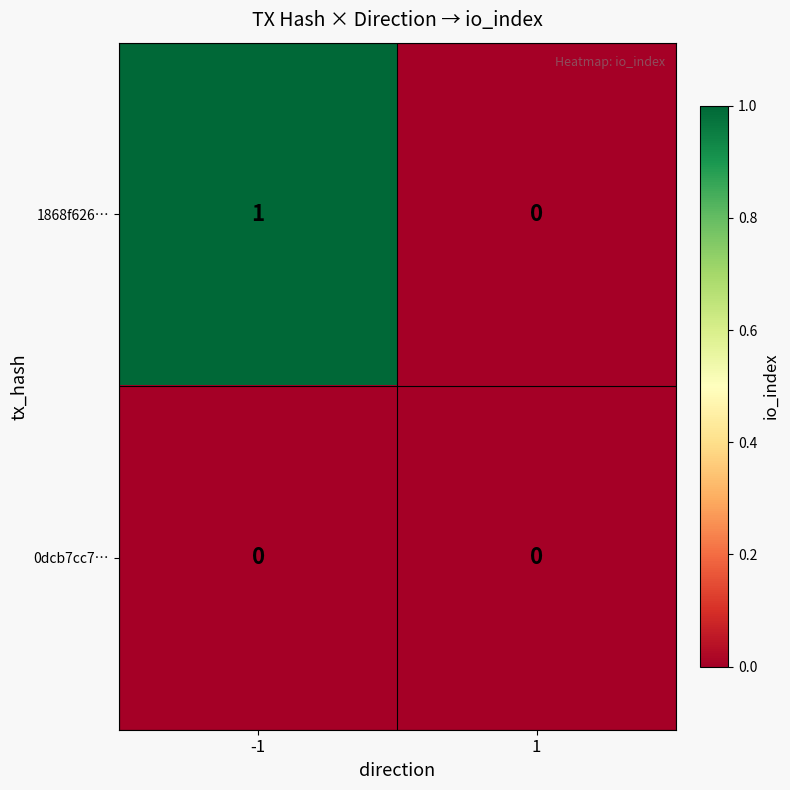

The 0dcb7cc7… series shows 0 at 1. True or false?

True